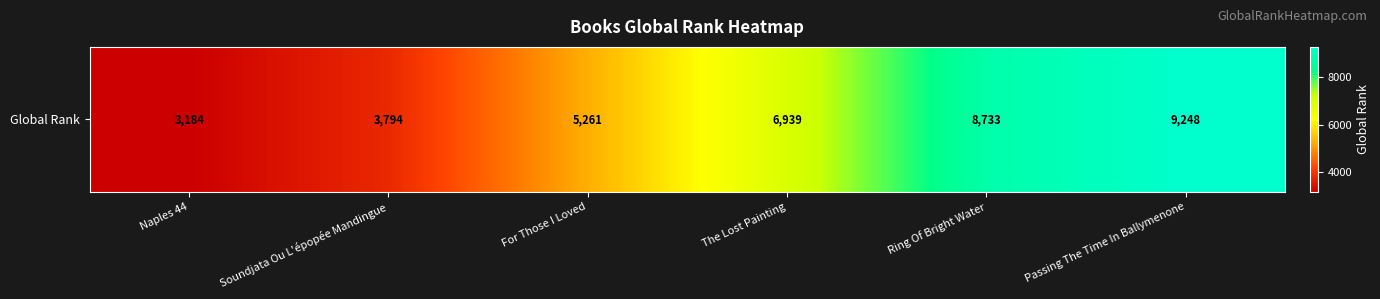

What is the average value?

6193